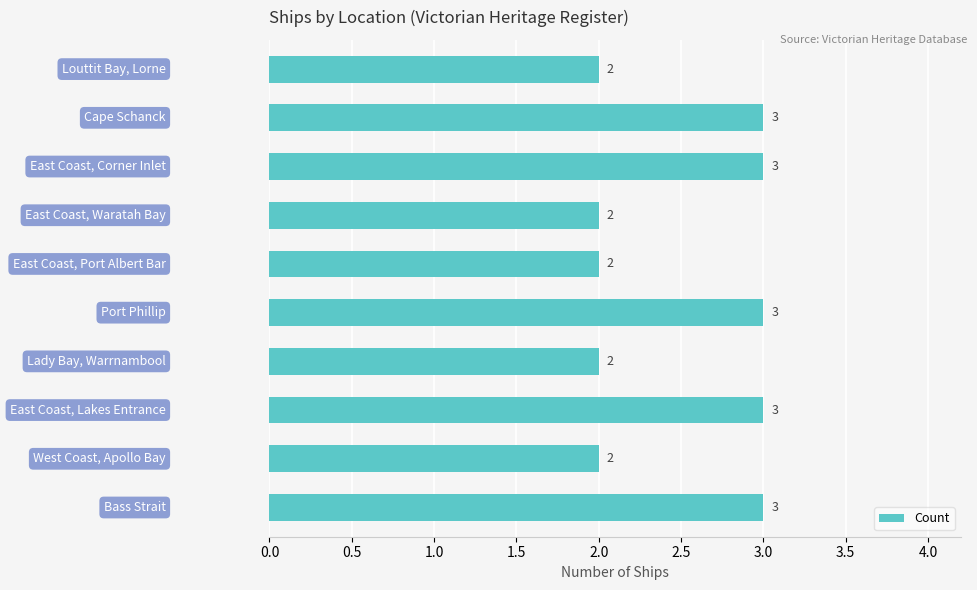

How many values are between 2 and 3?

10